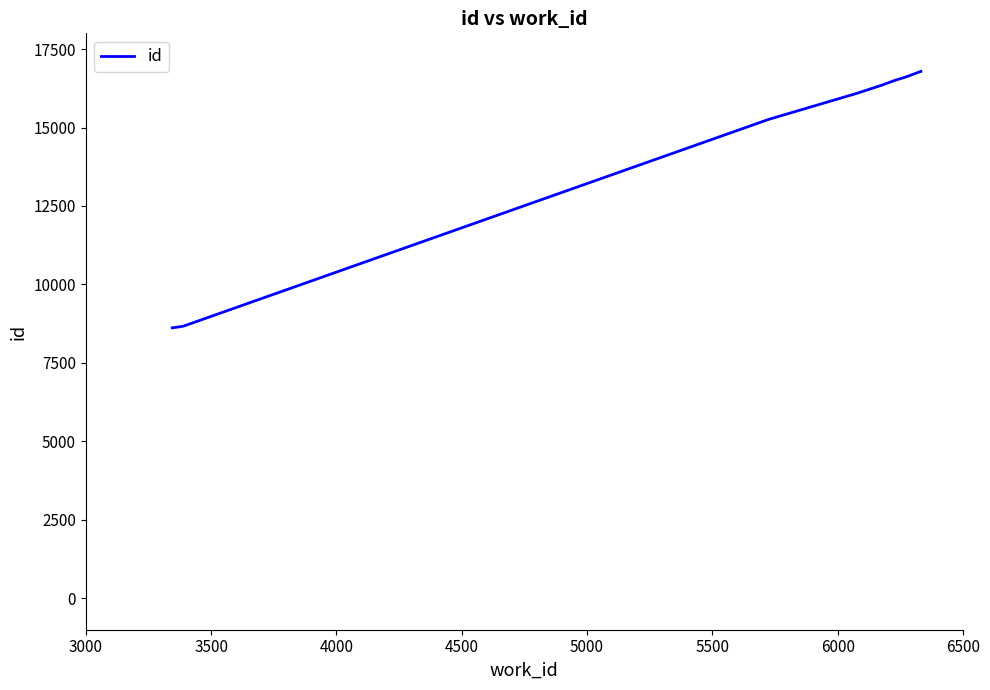

What is the difference between the maximum and minimum values?

8169